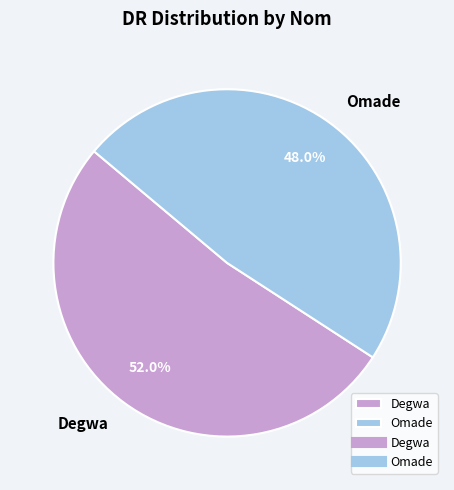

Does any single category account for the majority?

Yes